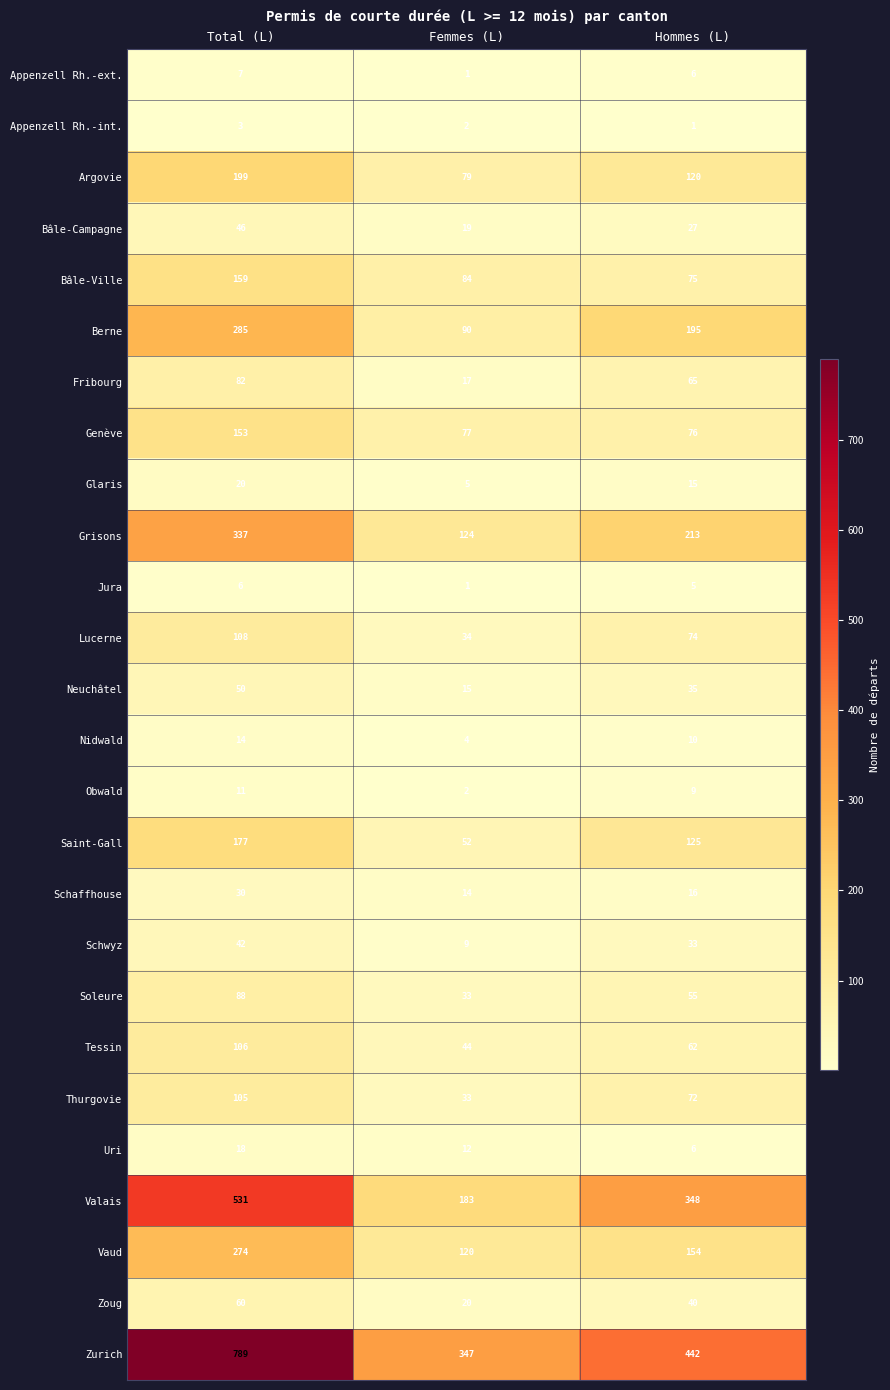

How many categories are shown in the chart?

3